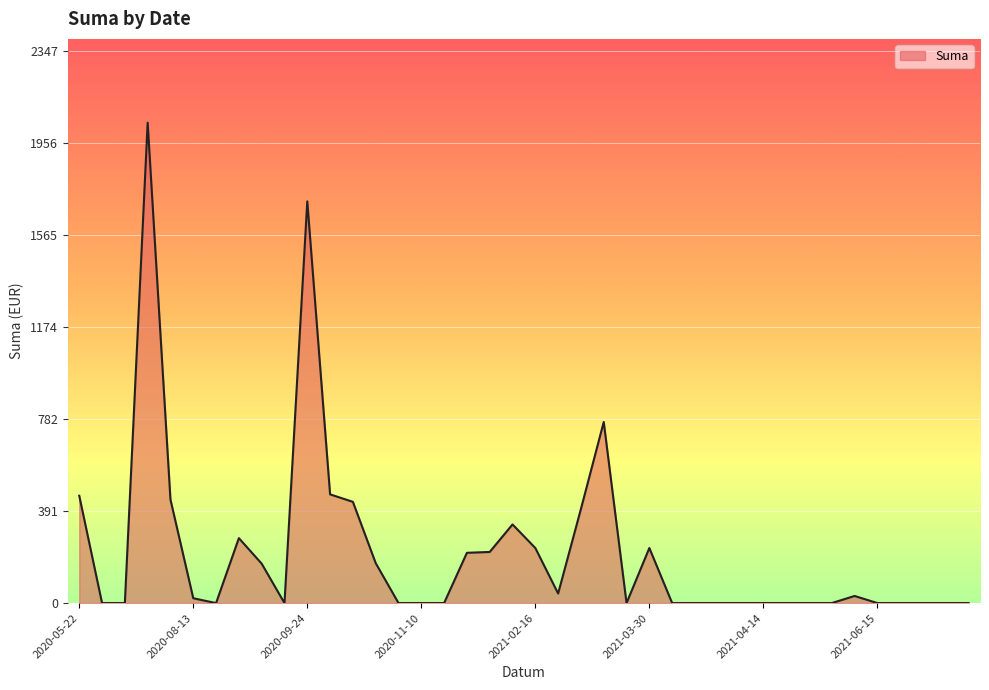

What is the difference between the maximum and minimum values?

2041.2